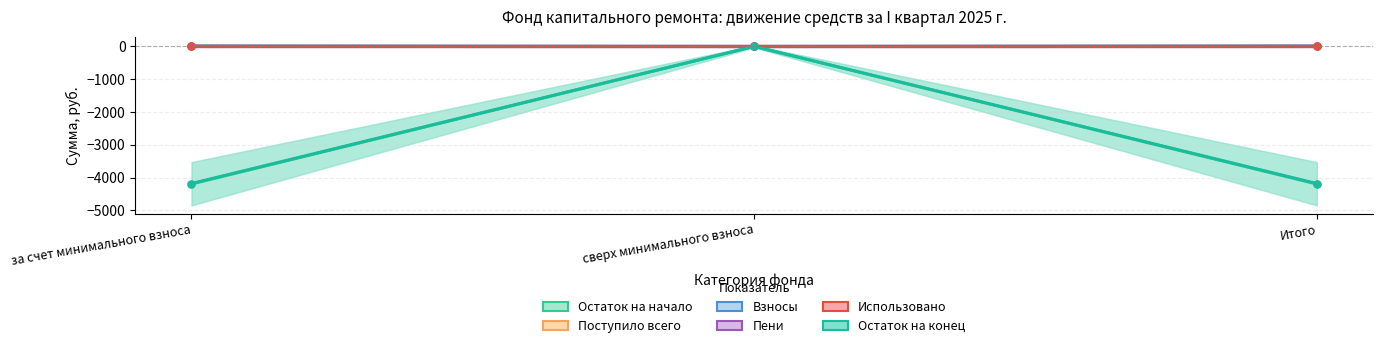

Which series changed the most between сверх минимального взноса and Итого?

Остаток на начало